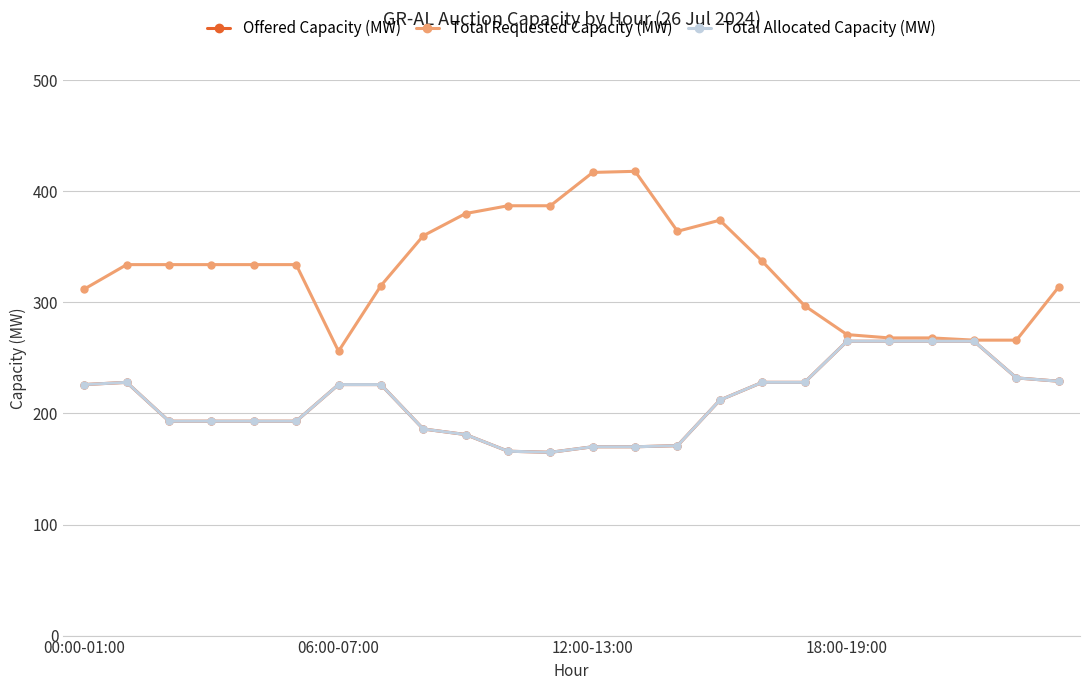

How many lines are shown in the chart?

3